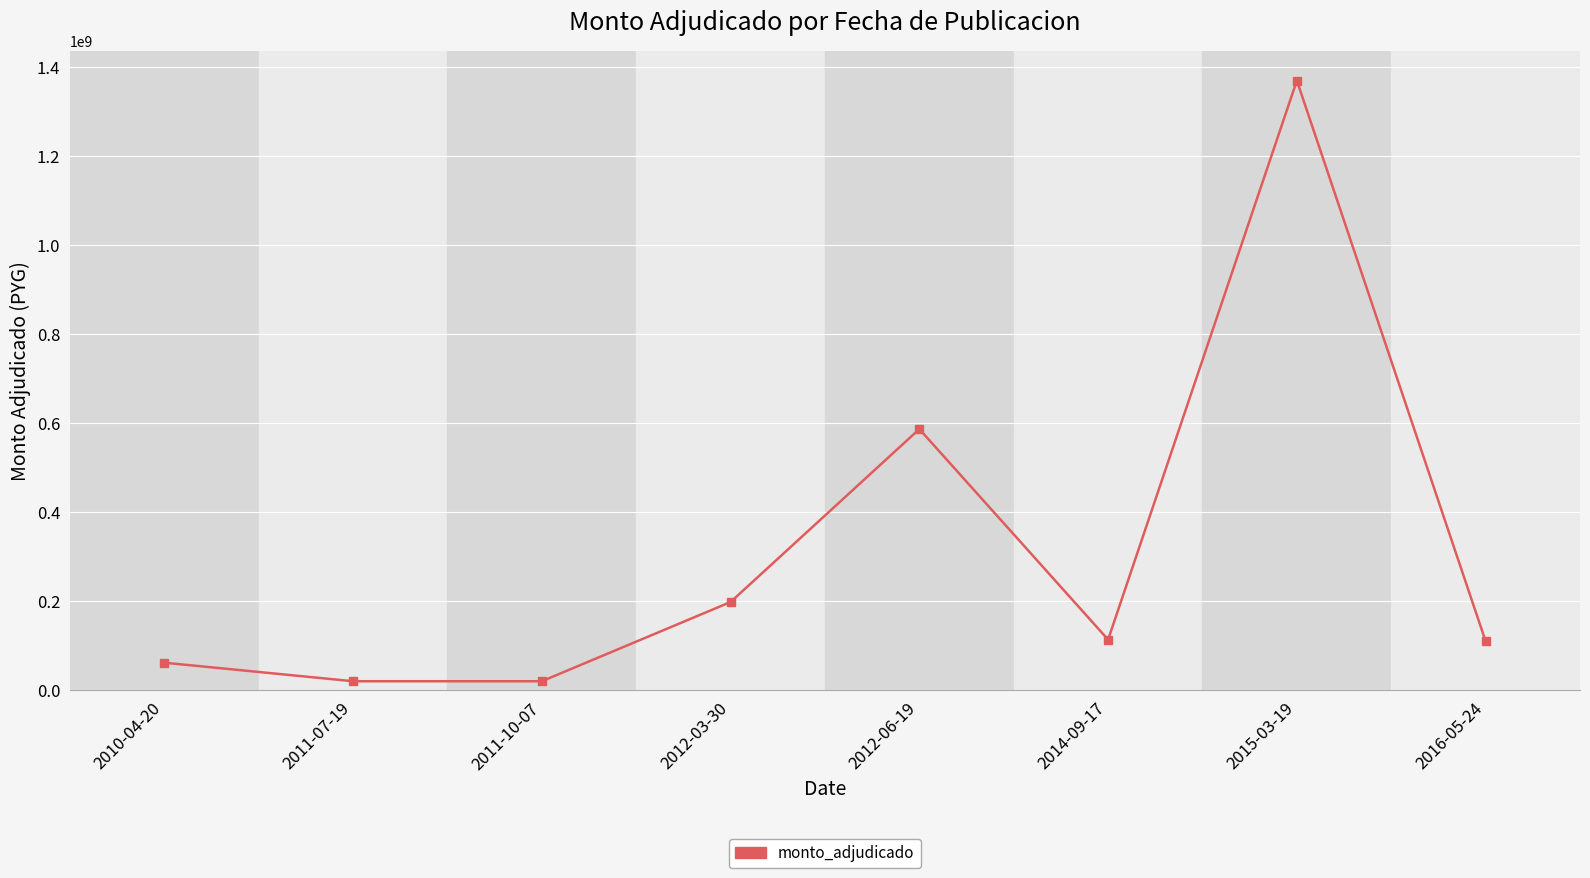

What is the average value?

310344921